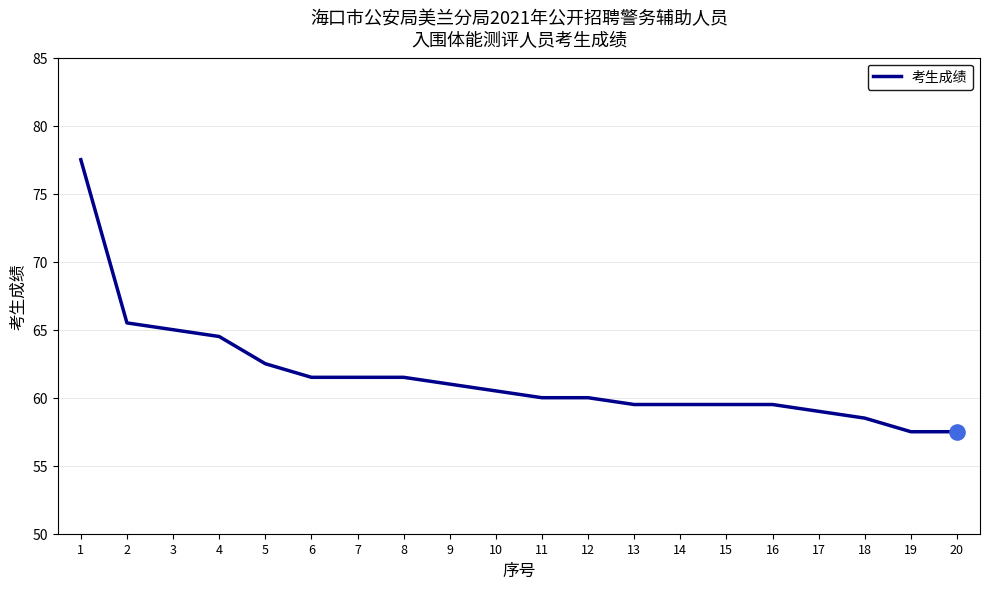

Between 7 and 18, which is larger?

7